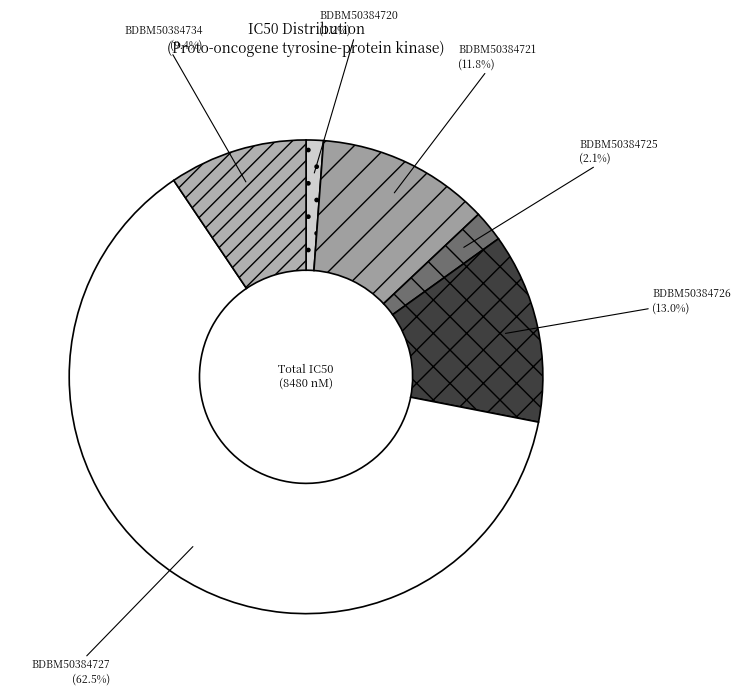

What is the total percentage of BDBM50384726 and BDBM50384720?

14.2%